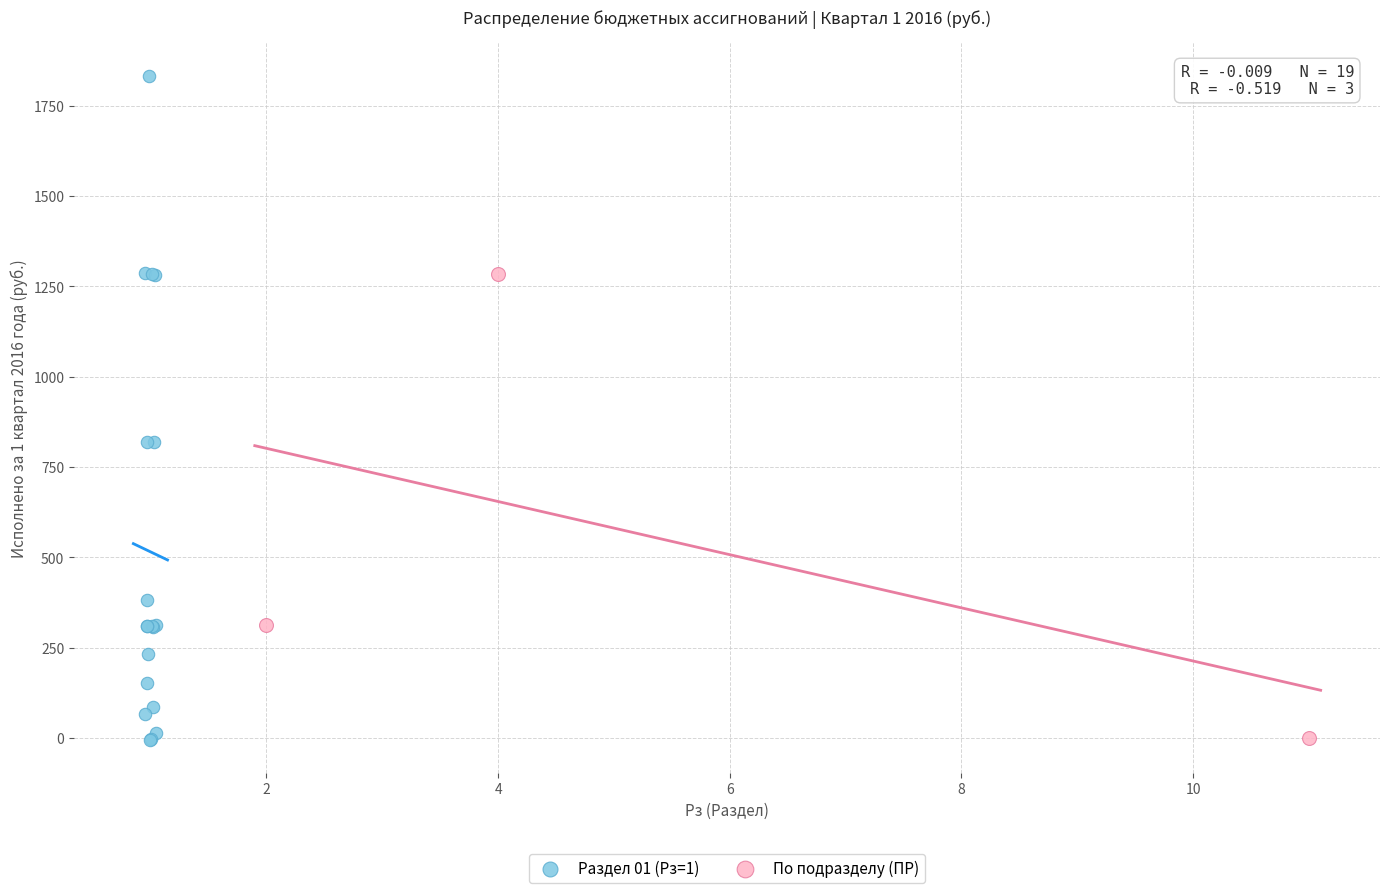

Which series has the largest Y range (max minus min)?

Раздел 01 (Рз=1)